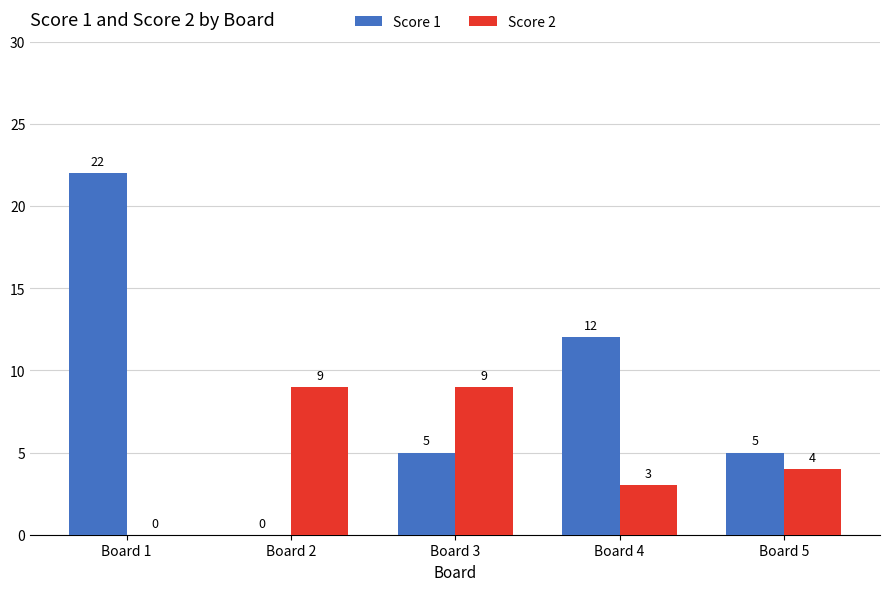

Which series has the largest total across all categories?

Score 1